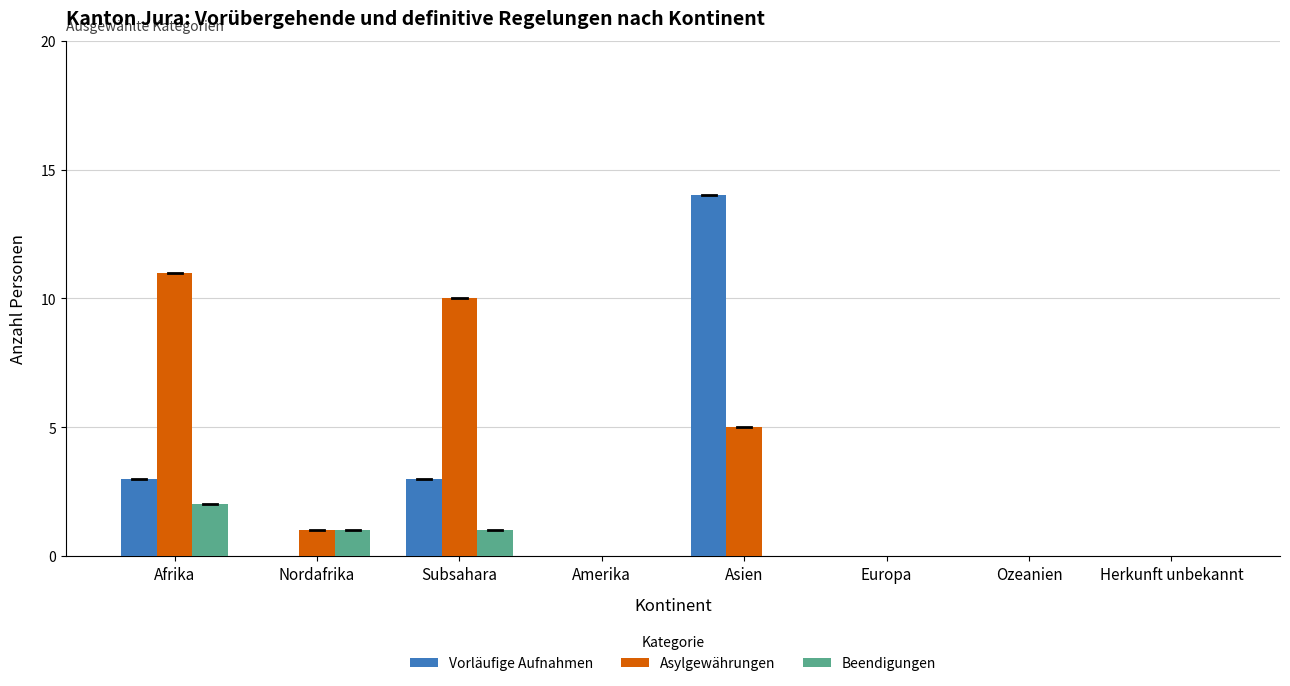

How many data points does each series have?

8